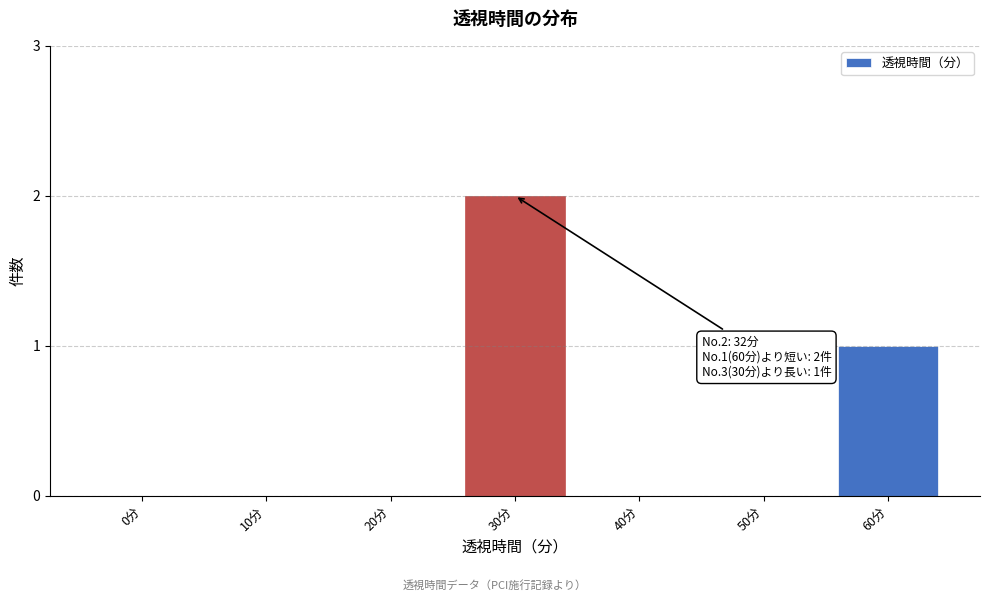

Reading left to right, extract all data points from this chart.

0分=0	10分=0	20分=0	30分=2	40分=0	50分=0	60分=1